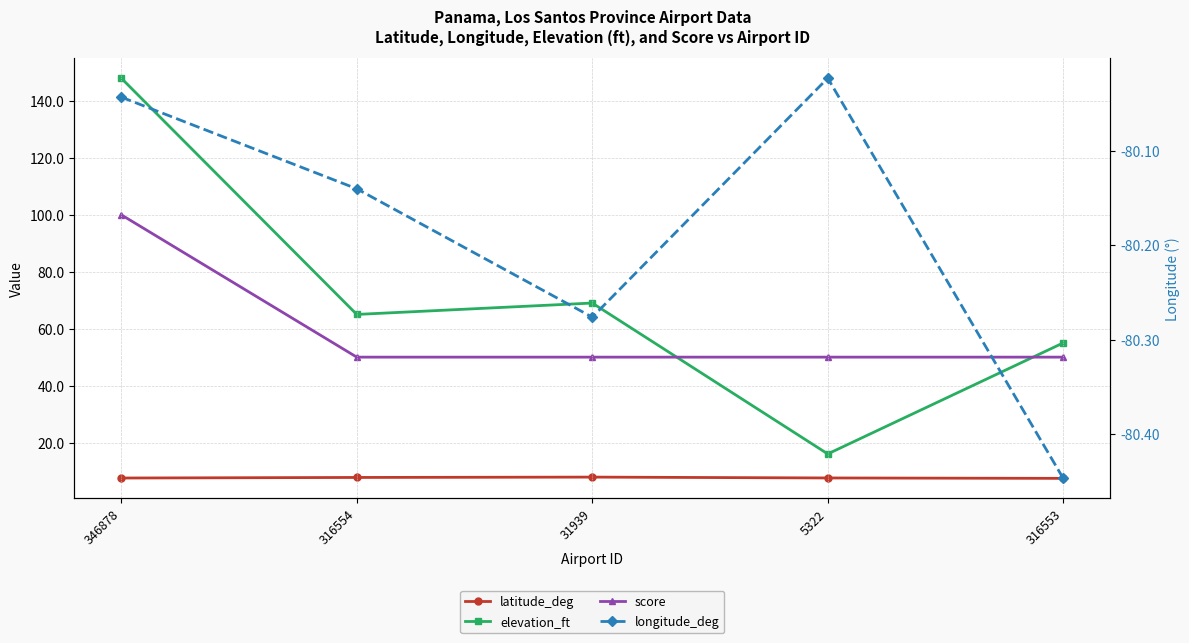

At which category is the sum across all series the highest?

346878